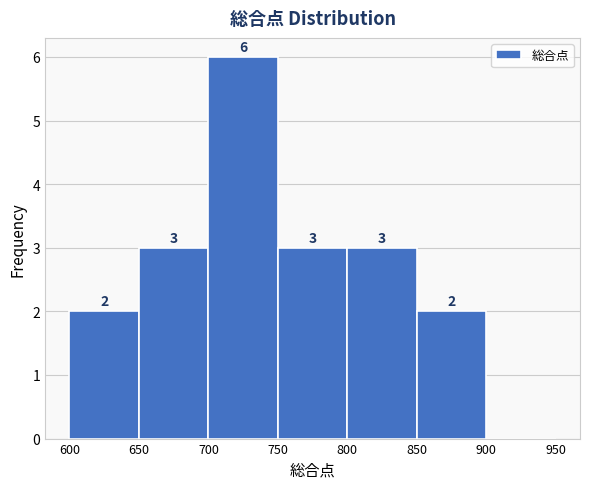

Which range on the x-axis has the tallest bar?

700 to 750